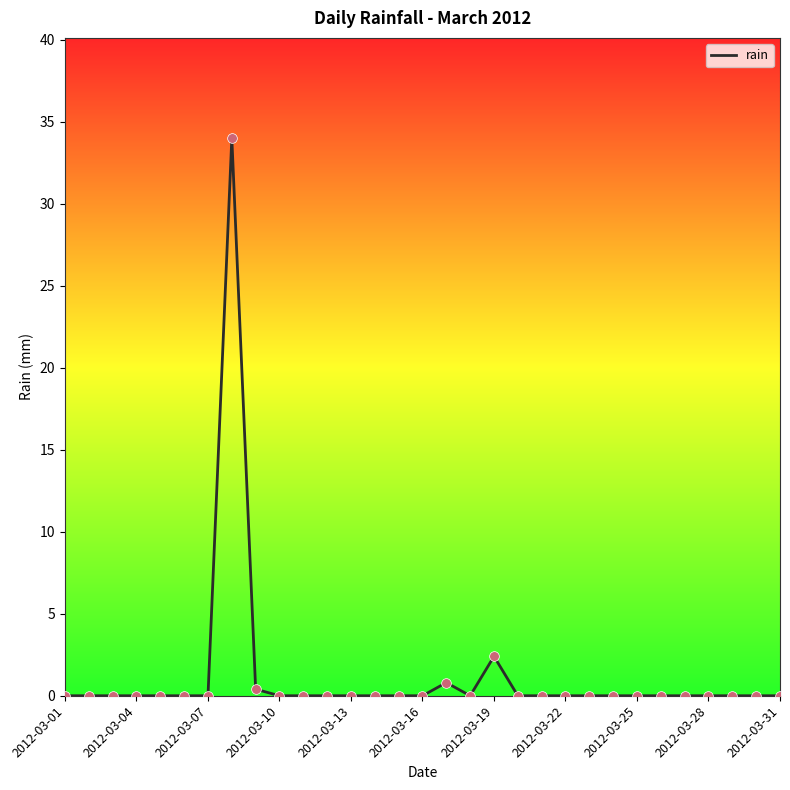

What is the difference between the maximum and minimum values?

34.0